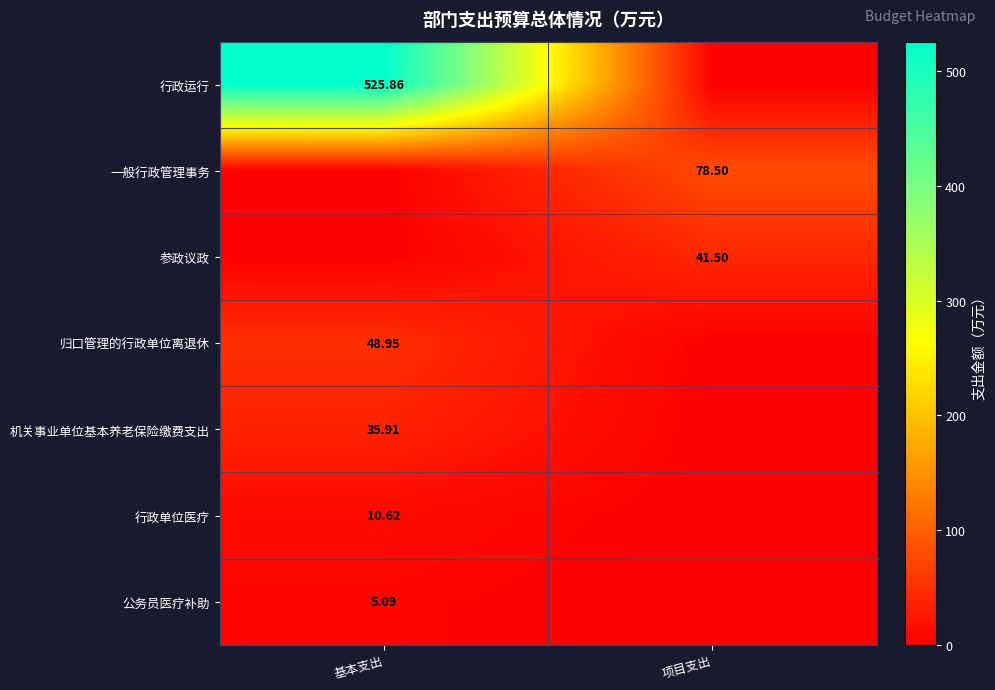

What is the average value of the 行政运行 series?

262.9